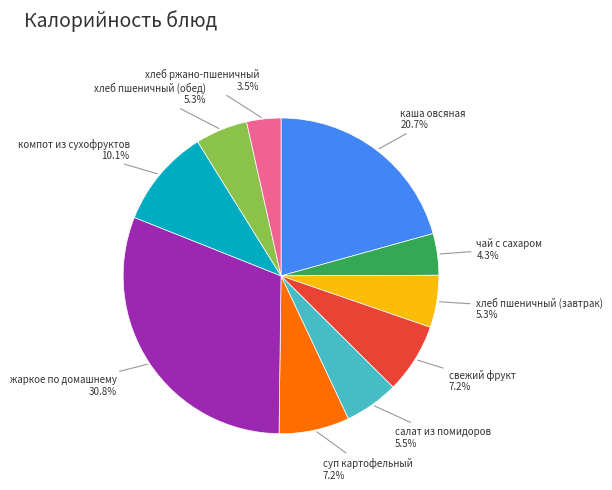

To the nearest percent, what percentage of the pie is компот из сухофруктов?

10%